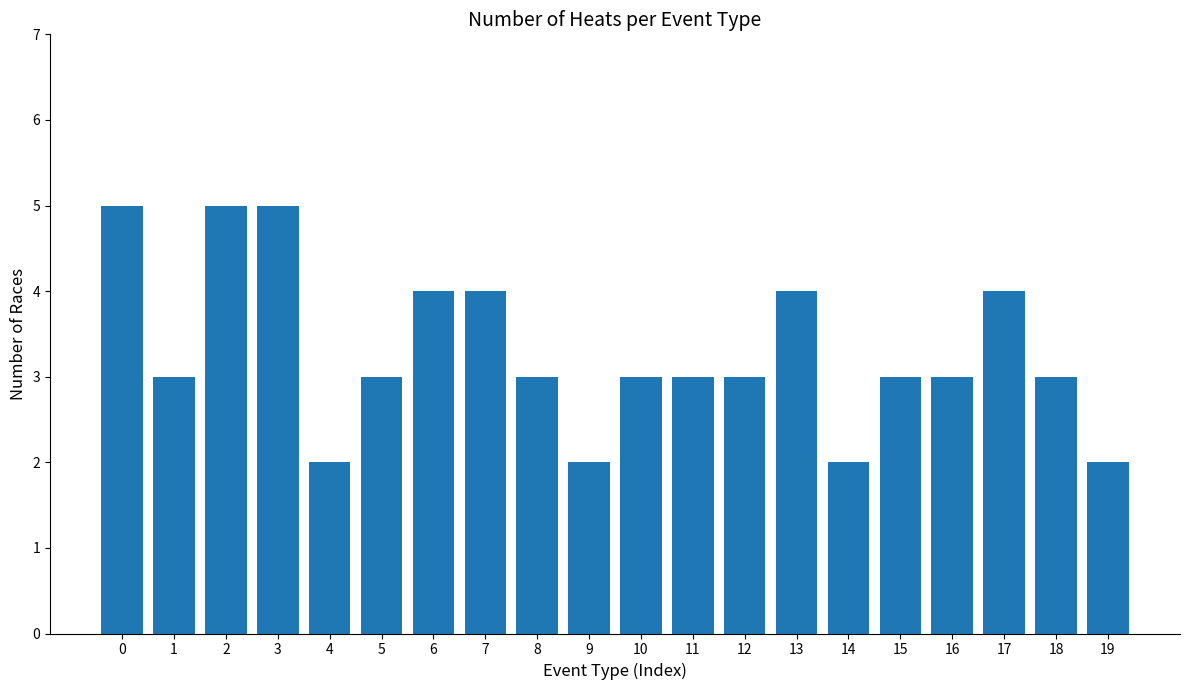

The chart shows a value of 2 at 19. True or false?

True